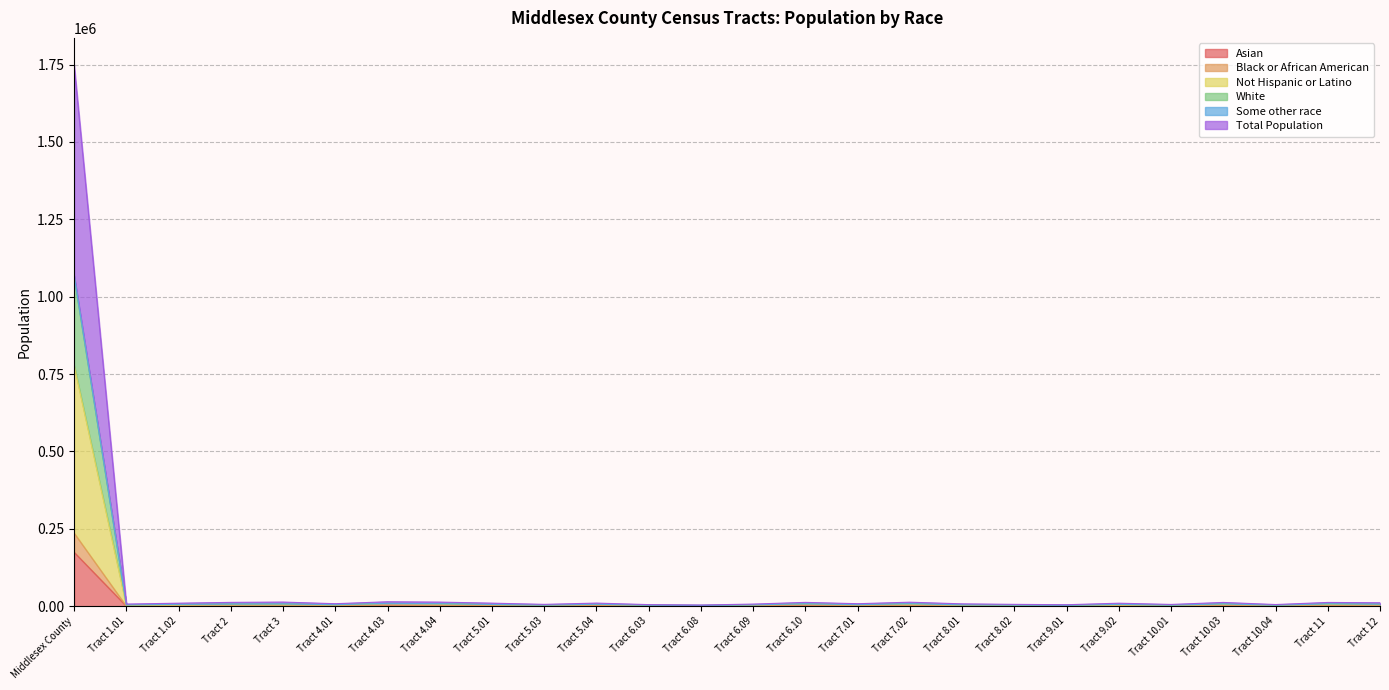

How many distinct data groups are displayed?

6